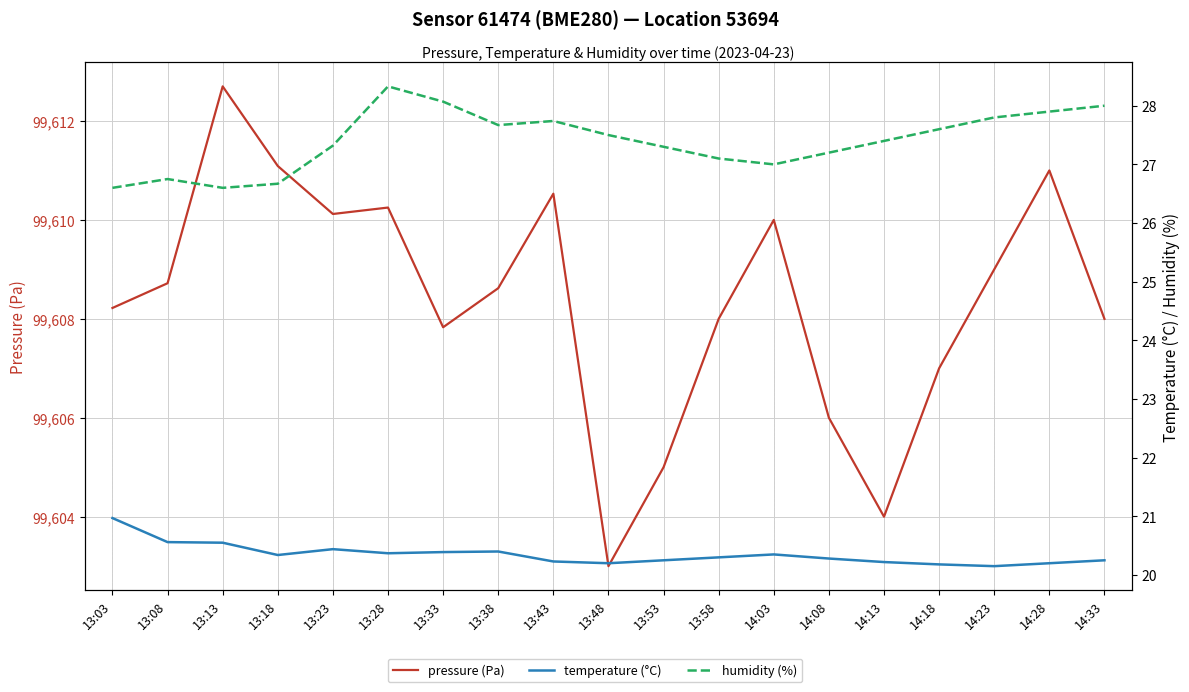

Reading left to right, list all the values displayed in this chart.

pressure (Pa): 13:03=99608.2	13:08=99608.7	13:13=99612.7	13:18=99611.1	13:23=99610.1	13:28=99610.2	13:33=99607.8	13:38=99608.6	13:43=99610.5	13:48=99603.0	13:53=99605.0	13:58=99608.0	14:03=99610.0	14:08=99606.0	14:13=99604.0	14:18=99607.0	14:23=99609.0	14:28=99611.0	14:33=99608.0
temperature (°C): 13:03=21.0	13:08=20.6	13:13=20.6	13:18=20.3	13:23=20.4	13:28=20.4	13:33=20.4	13:38=20.4	13:43=20.2	13:48=20.2	13:53=20.2	13:58=20.3	14:03=20.4	14:08=20.3	14:13=20.2	14:18=20.2	14:23=20.1	14:28=20.2	14:33=20.2
humidity (%): 13:03=26.6	13:08=26.8	13:13=26.6	13:18=26.7	13:23=27.3	13:28=28.3	13:33=28.1	13:38=27.7	13:43=27.7	13:48=27.5	13:53=27.3	13:58=27.1	14:03=27.0	14:08=27.2	14:13=27.4	14:18=27.6	14:23=27.8	14:28=27.9	14:33=28.0